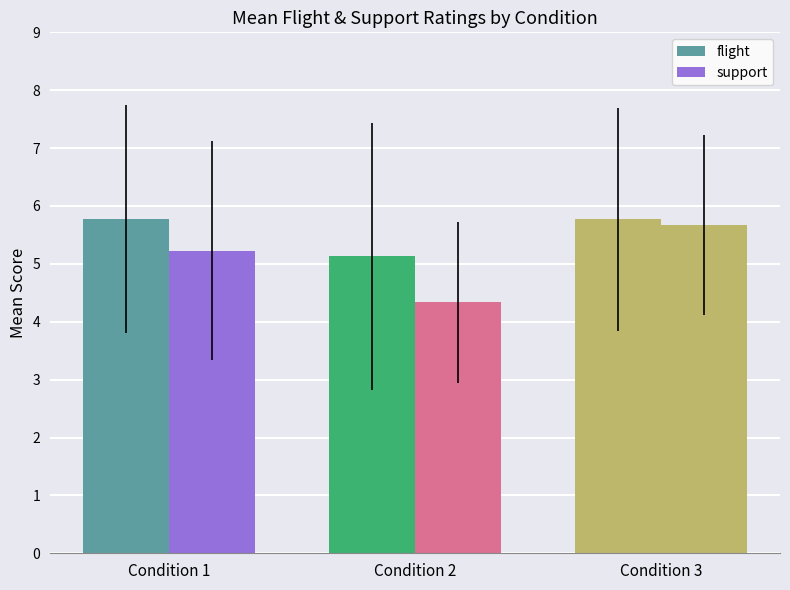

How many bars are there in each group?

2